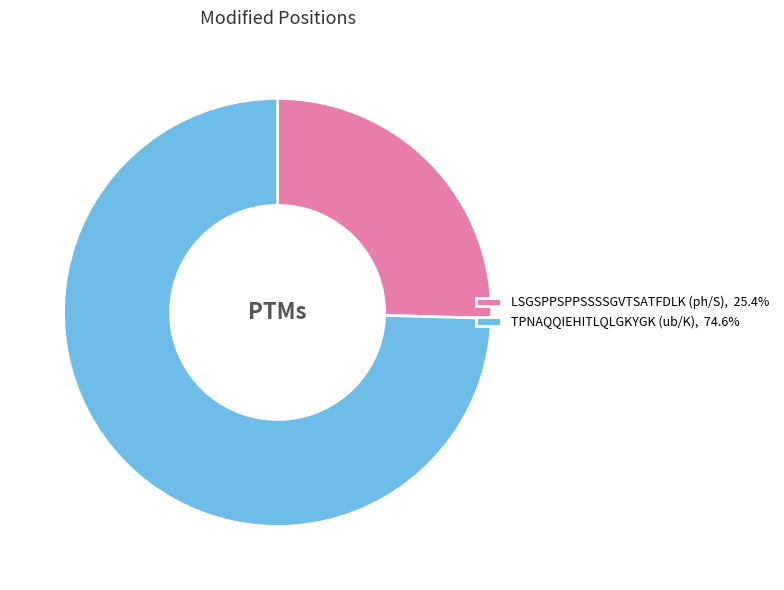

Rank the categories by value from highest to lowest.

TPNAQQIEHITLQLGKYGK (ub/K), LSGSPPSPPSSSSGVTSATFDLK (ph/S)